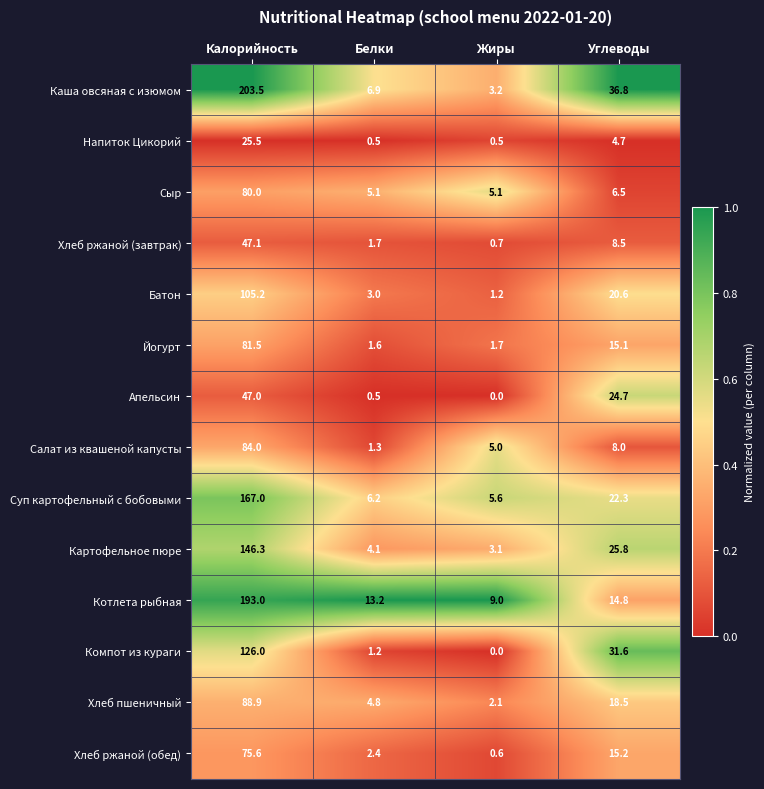

Is the value of Сыр at Калорийность greater than the value of Компот из кураги at Углеводы?

Yes